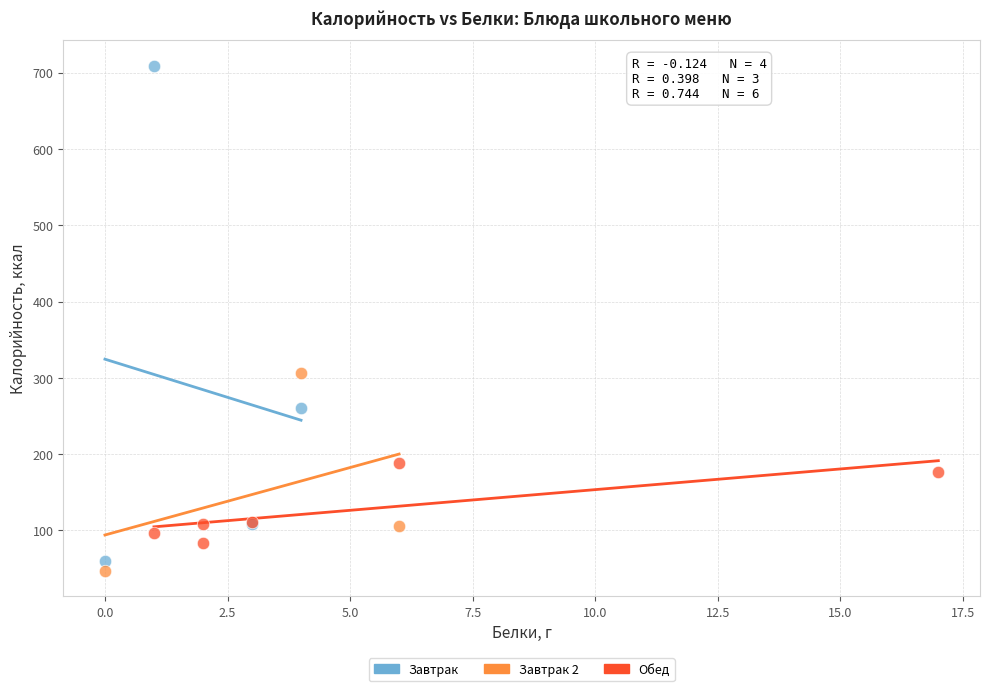

What are all the series names shown in the legend?

Завтрак, Завтрак 2, Обед